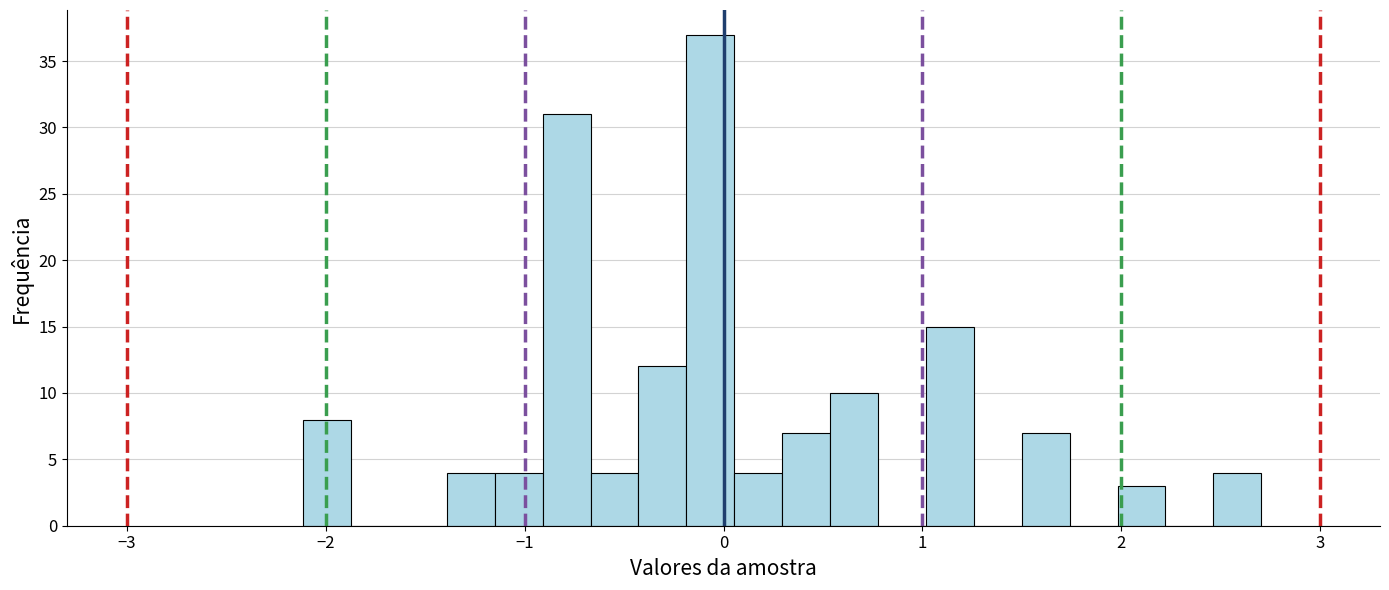

Read against the x-axis, roughly where is the centre of the tallest bar?

-0.1